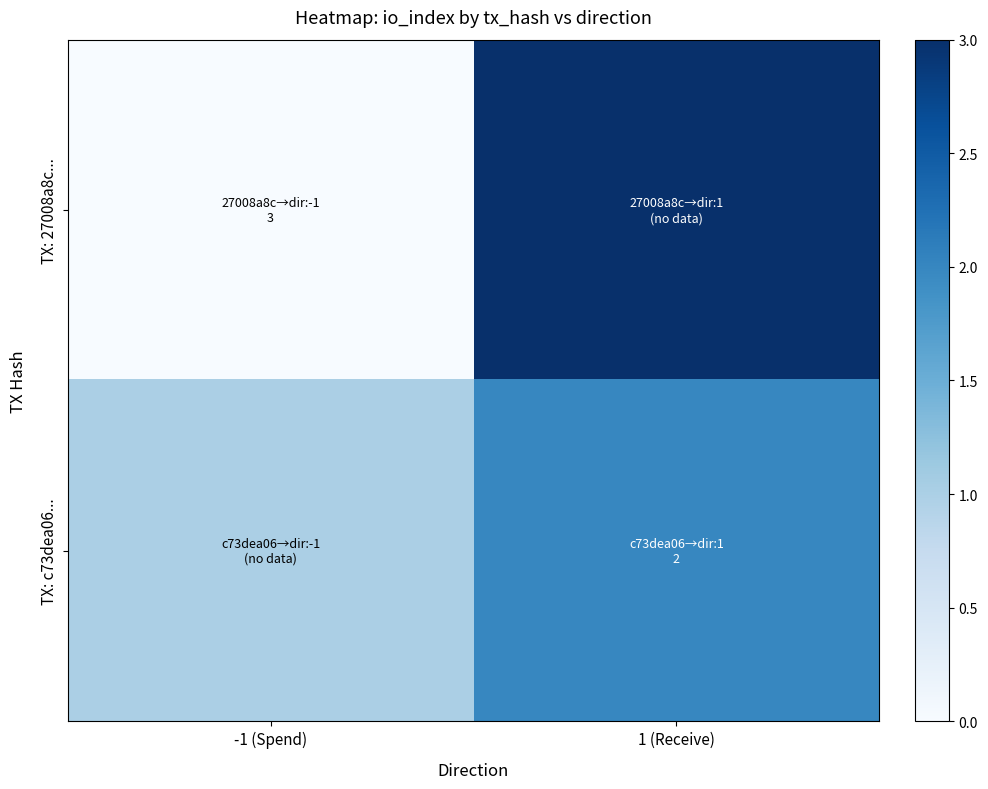

Between -1 (Spend) and 1 (Receive), which is larger?

1 (Receive)